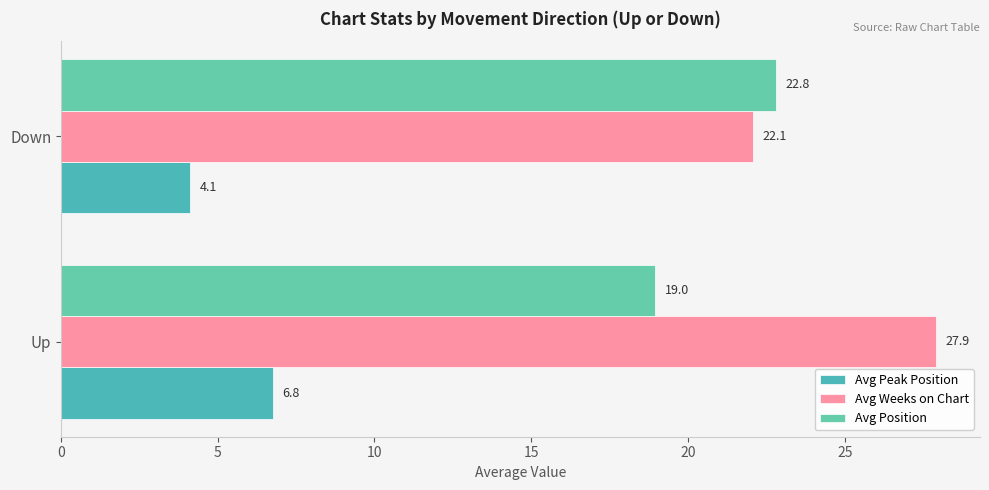

What is the smallest value displayed?

4.1